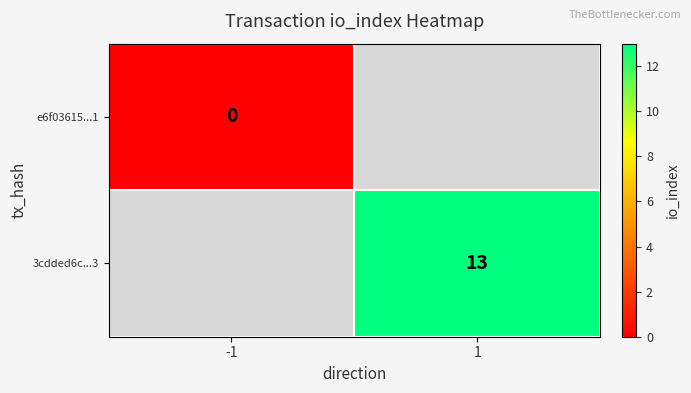

True or false: 3cdded6c...3 has a value of 6 at 1.

False